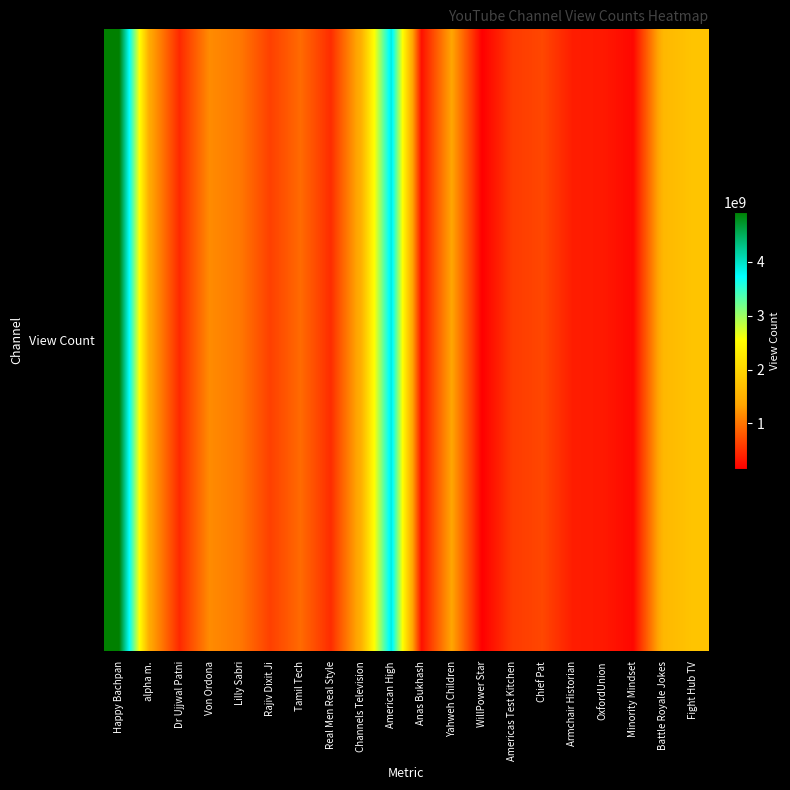

Rank the categories by value from highest to lowest.

Happy Bachpan, American High, Fight Hub TV, Battle Royale Jokes, Channels Television, alpha m., Yahweh Children, Von Ordona, Lilly Sabri, Tamil Tech, Chief Pat, Rajiv Dixit Ji, Americas Test Kitchen, Real Men Real Style, Dr Ujjwal Patni, Armchair Historian, OxfordUnion, Anas Bukhash, Minority Mindset, WillPower Star